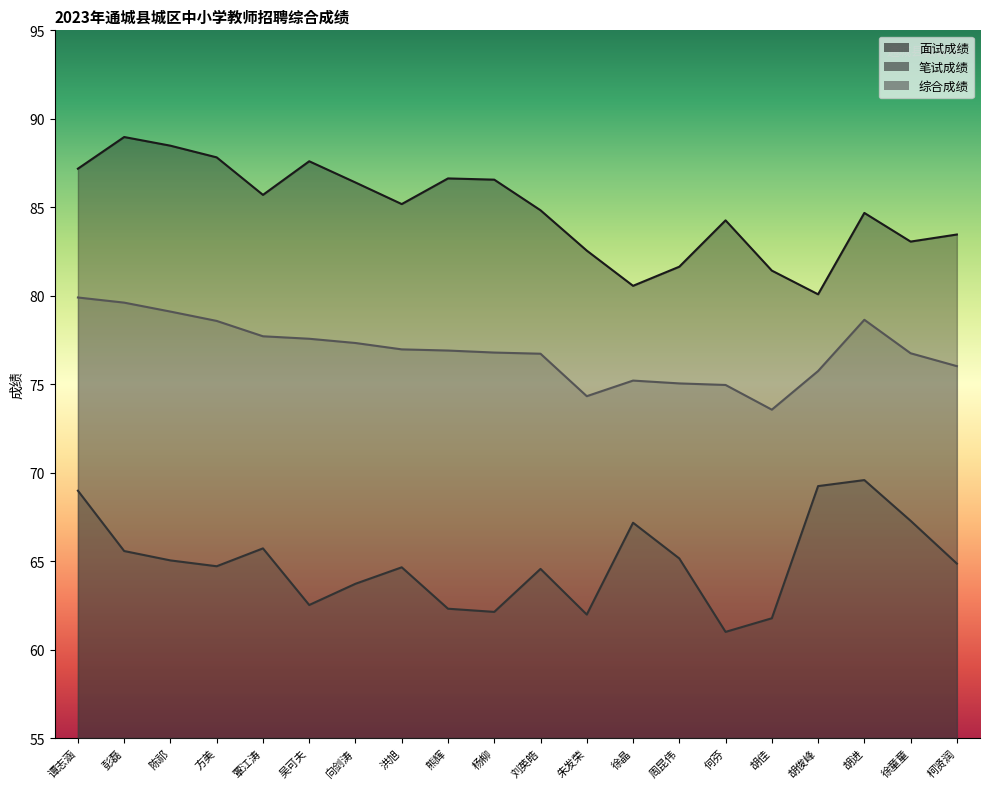

List the series in order of their overall mean, lowest first.

笔试成绩, 综合成绩, 面试成绩